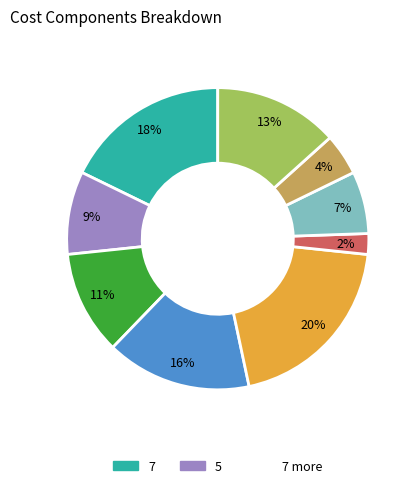

To the nearest percent, what is the difference between the largest and smallest slice percentages?

18%